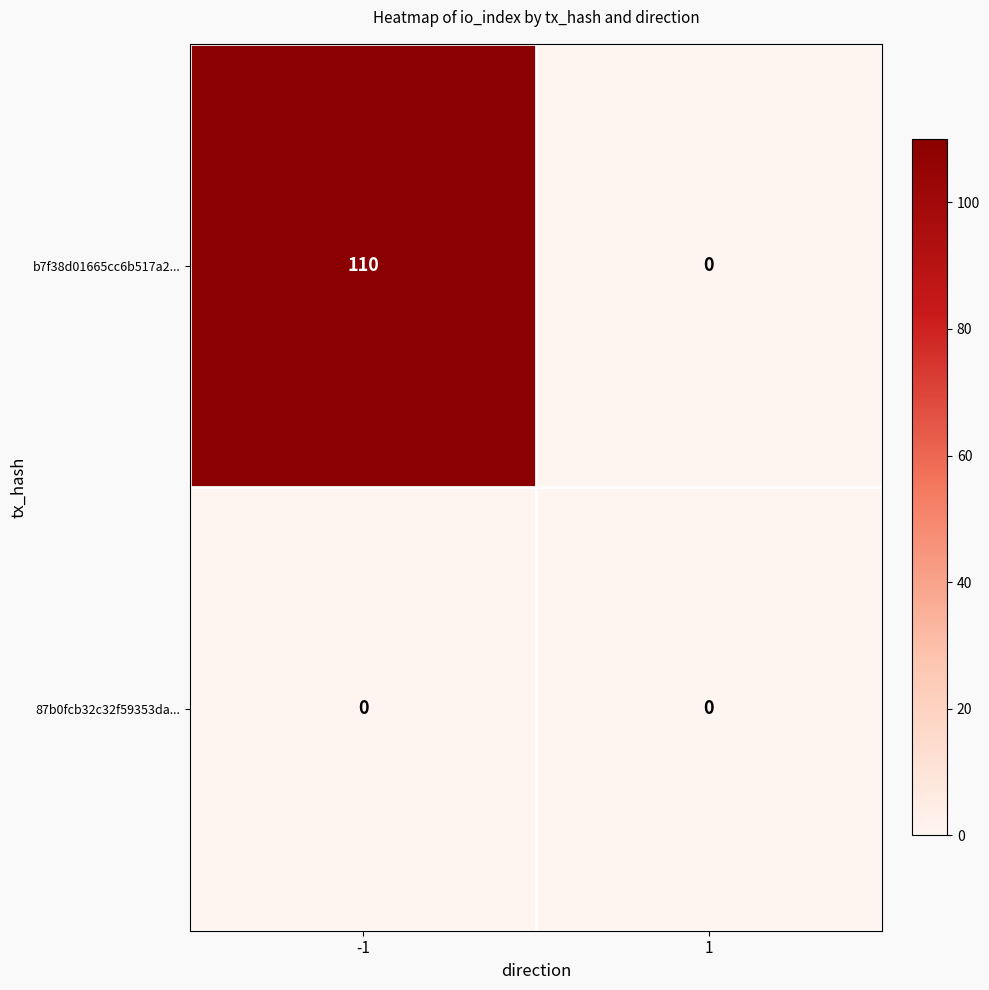

What is the total value across all series at -1?

110